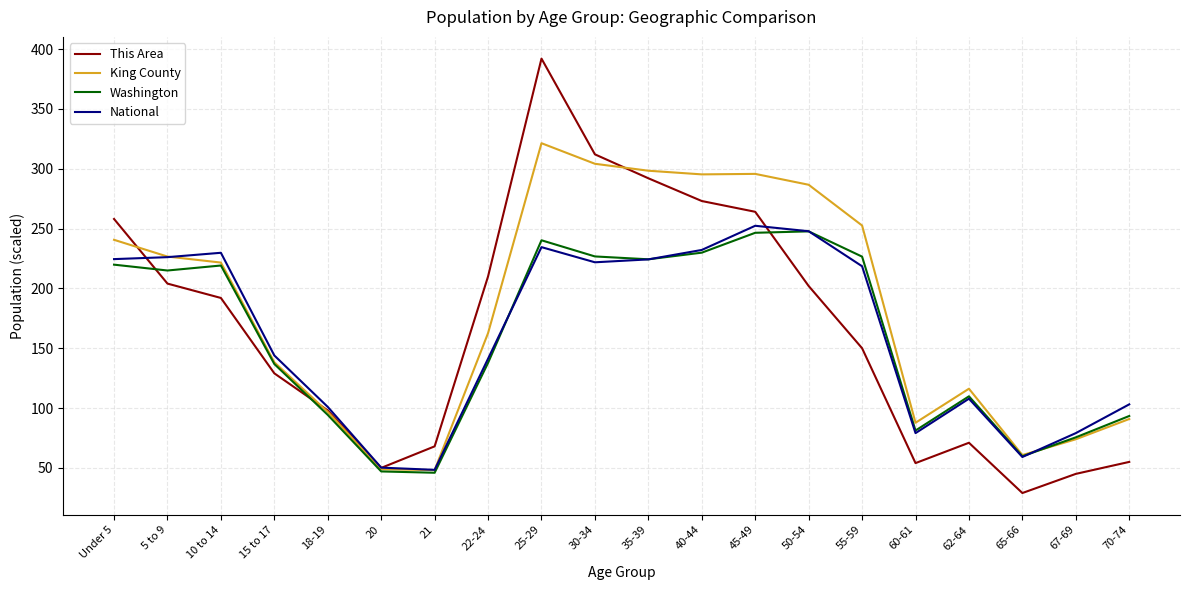

In Washington, how many points are lower than both neighbors (excluding endpoints)?

5